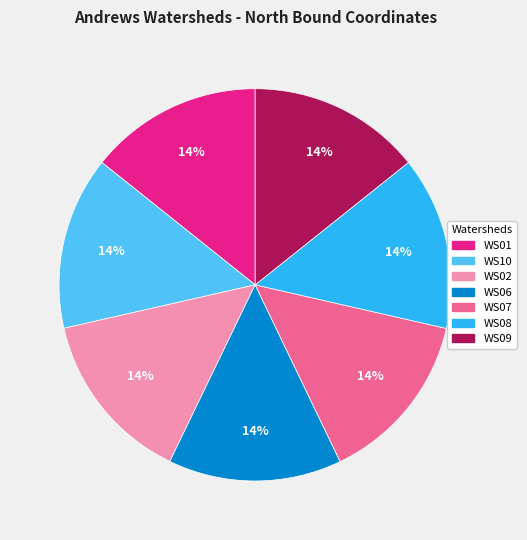

To the nearest percent, what portion does WS08 represent?

14%